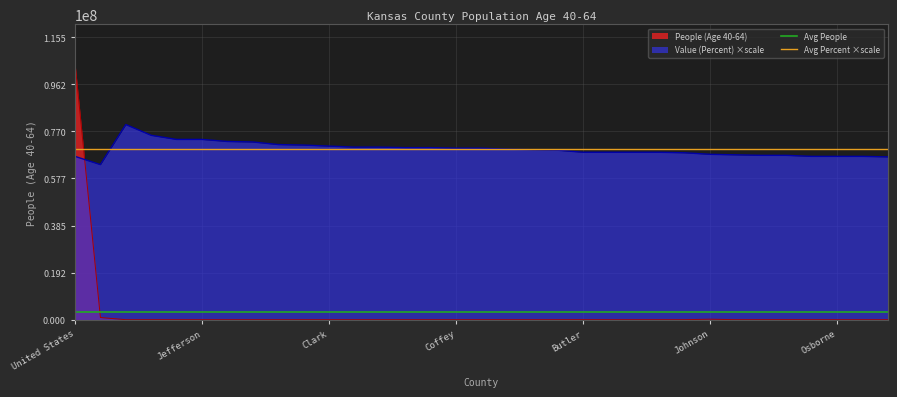

At which category does the chart reach its peak across all series?

United States